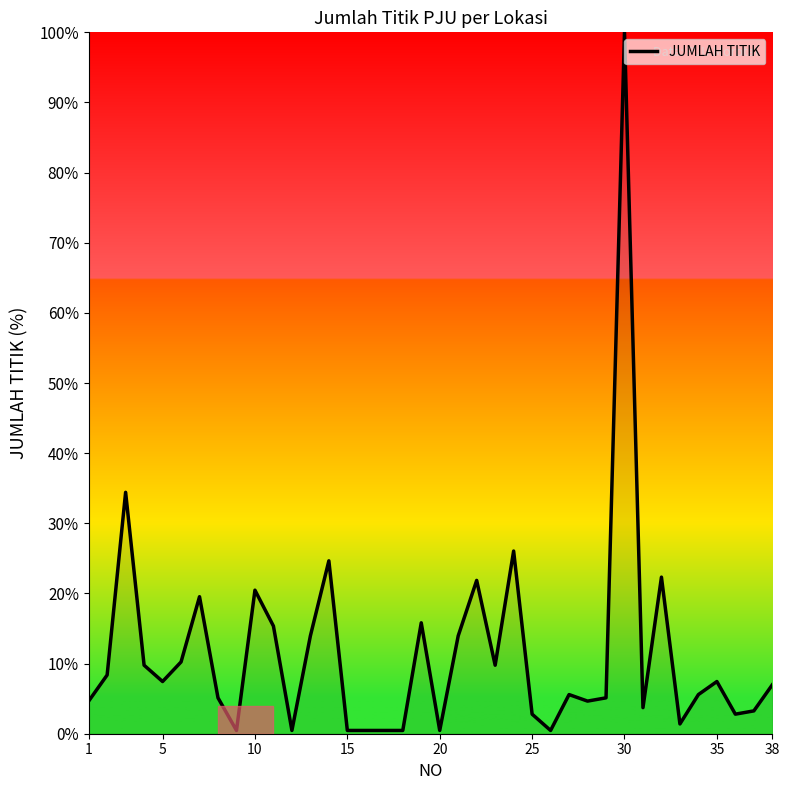

What is the maximum value shown in the chart?

100.0